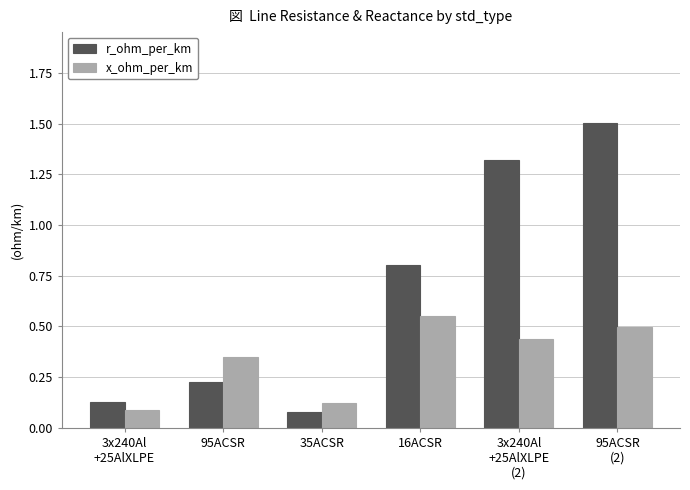

List the series in order of their peak value, highest first.

r_ohm_per_km, x_ohm_per_km